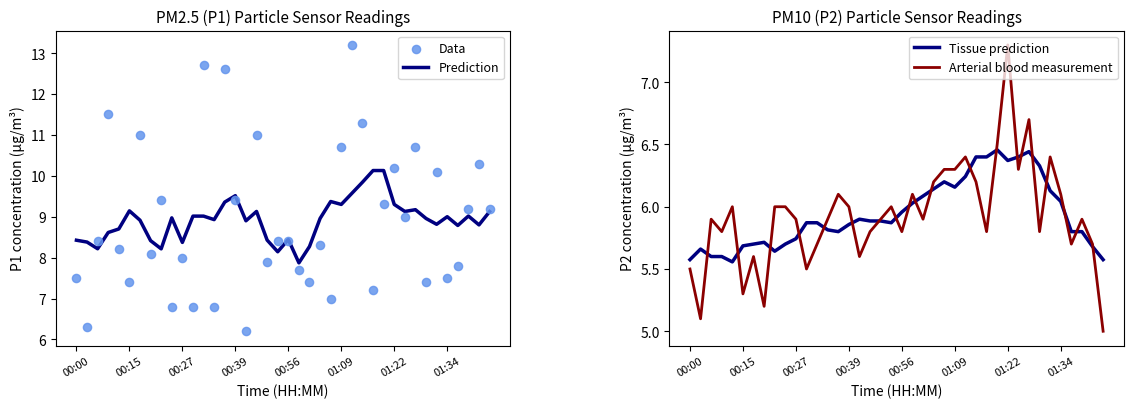

Which series has the largest total across all categories?

Prediction